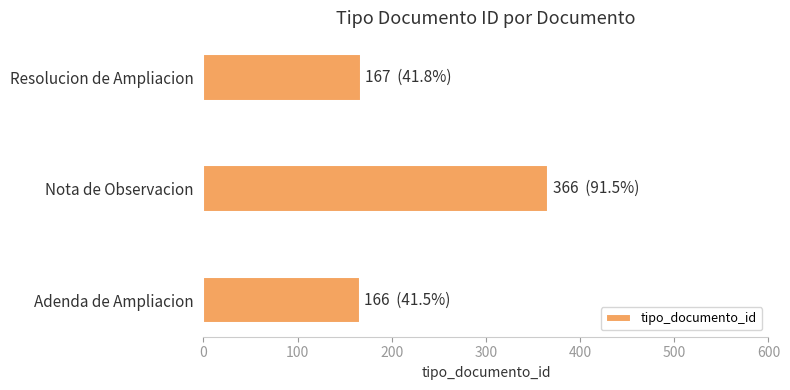

How many values are below 167?

1